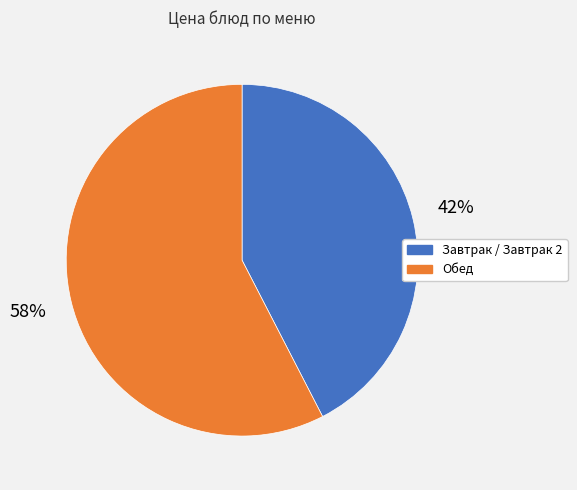

Is there a majority slice in this chart?

Yes